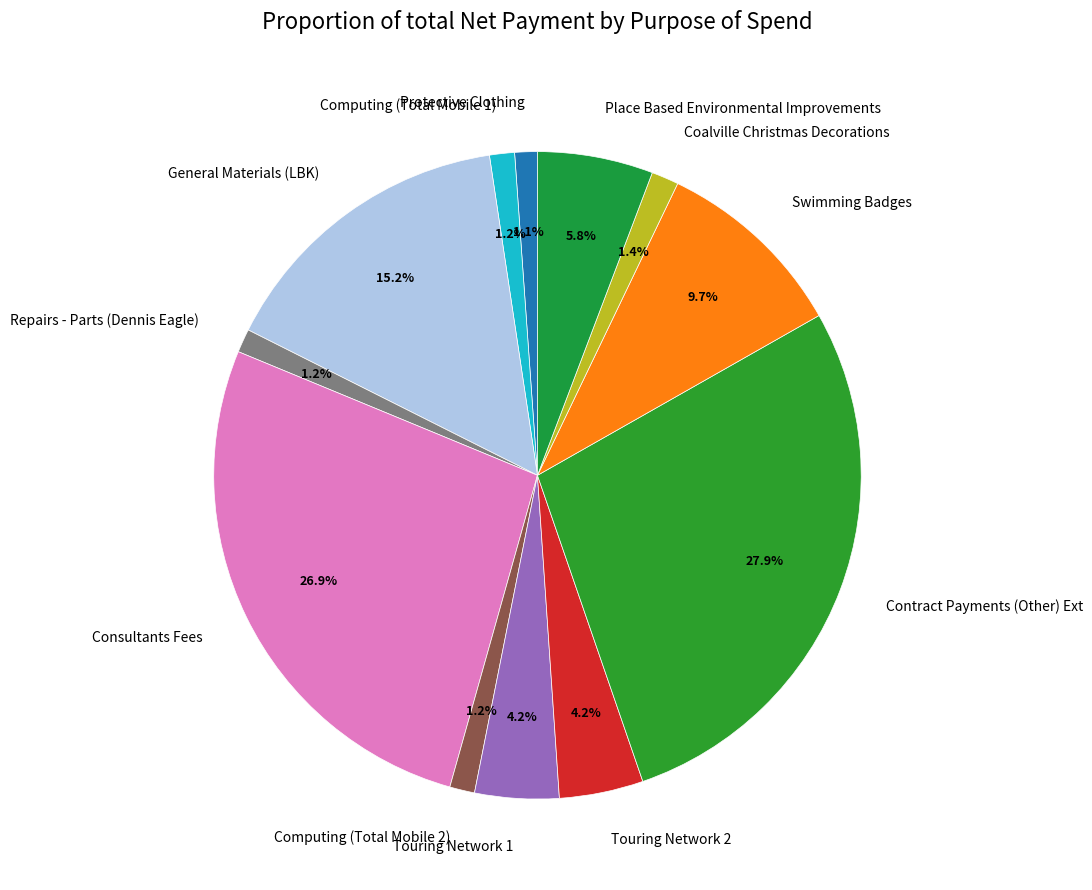

Which has a higher value, Place Based Environmental Improvements or Protective Clothing?

Place Based Environmental Improvements